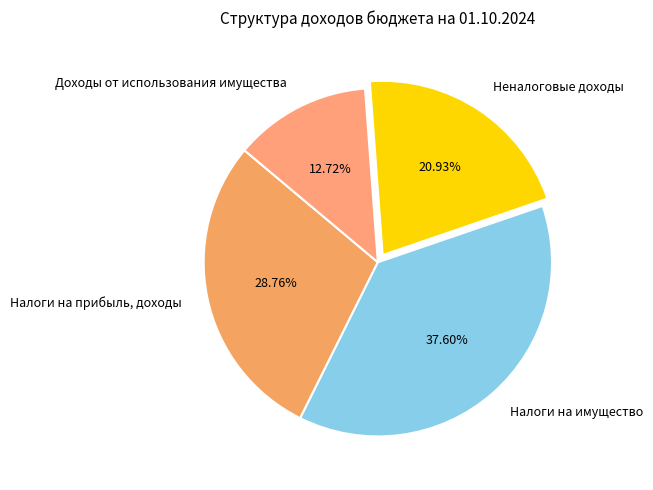

True or false: Налоги на имущество accounts for 47% of the total.

False